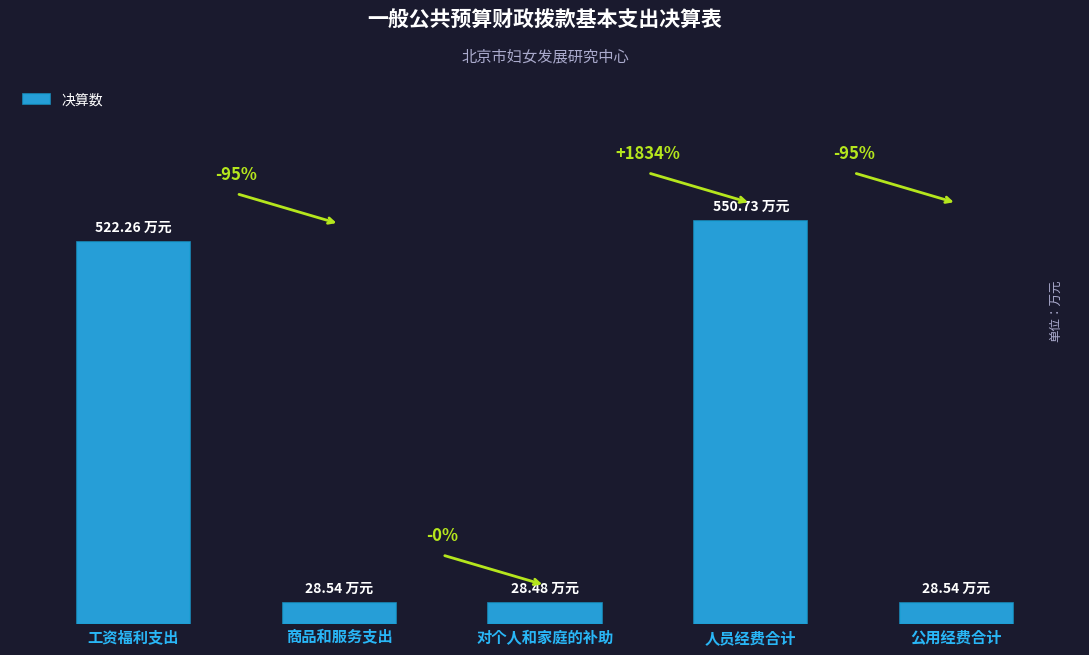

Does the chart contain any negative values?

No